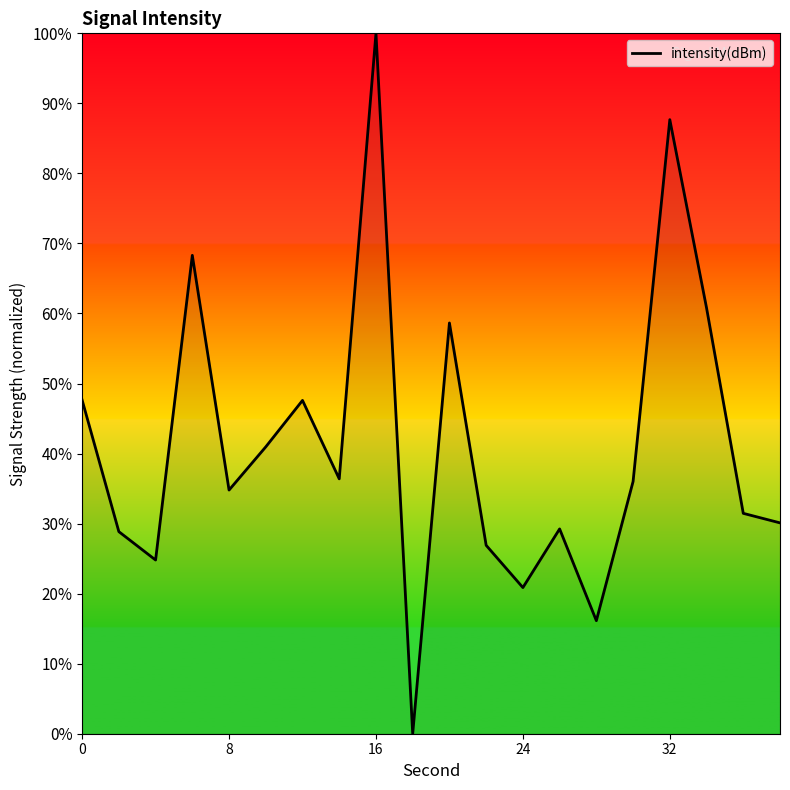

What is the maximum value shown in the chart?

100.0